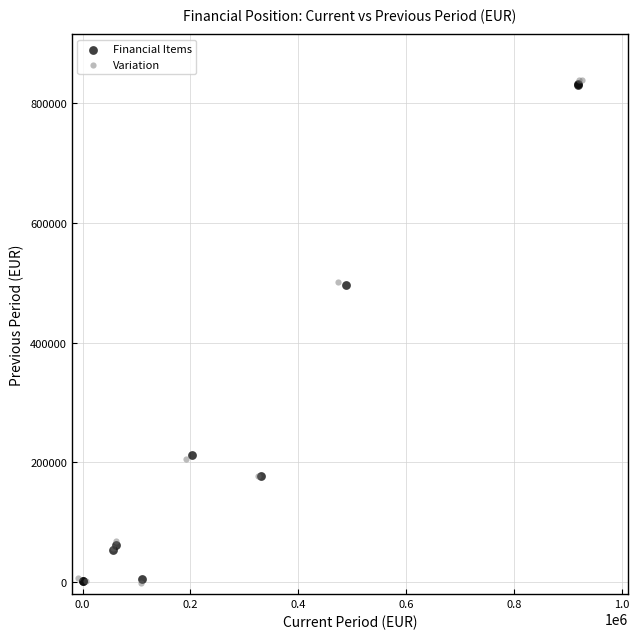

Which series has the widest spread of Y values?

Variation